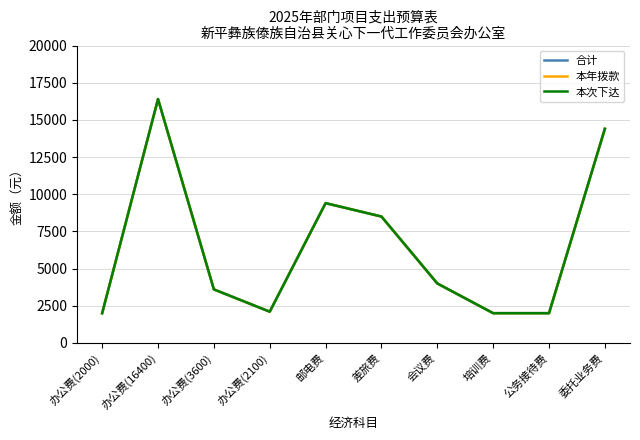

What is the label of the 10th point from the right?

办公费(2000)